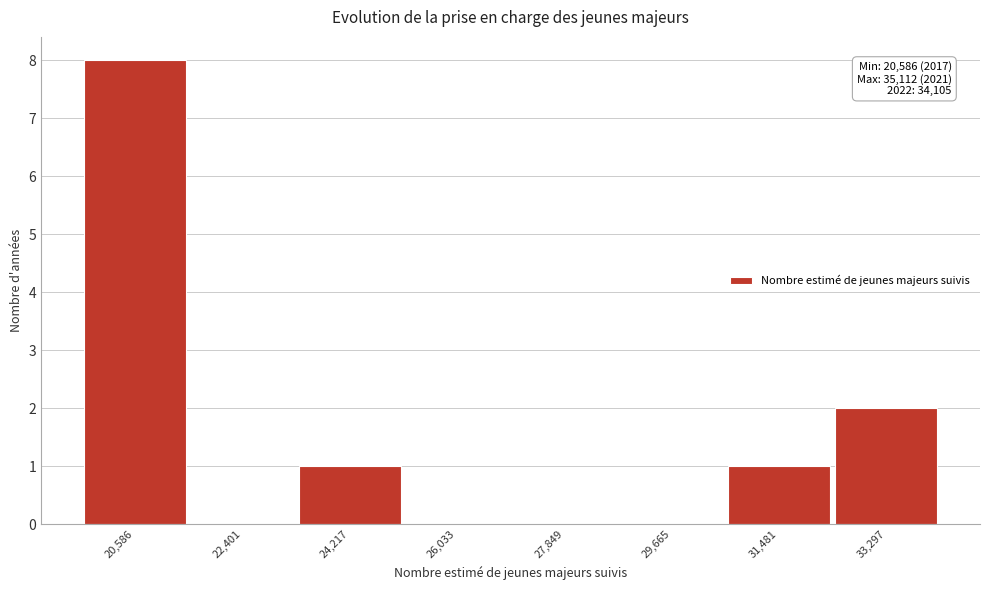

Reading left to right, what are all the values shown in this chart?

20,586=8	22,401=0	24,217=1	26,033=0	27,849=0	29,665=0	31,481=1	33,297=2